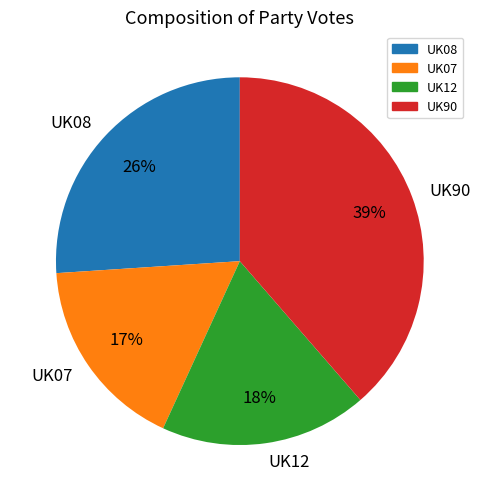

To the nearest percent, what is the average slice percentage?

25%